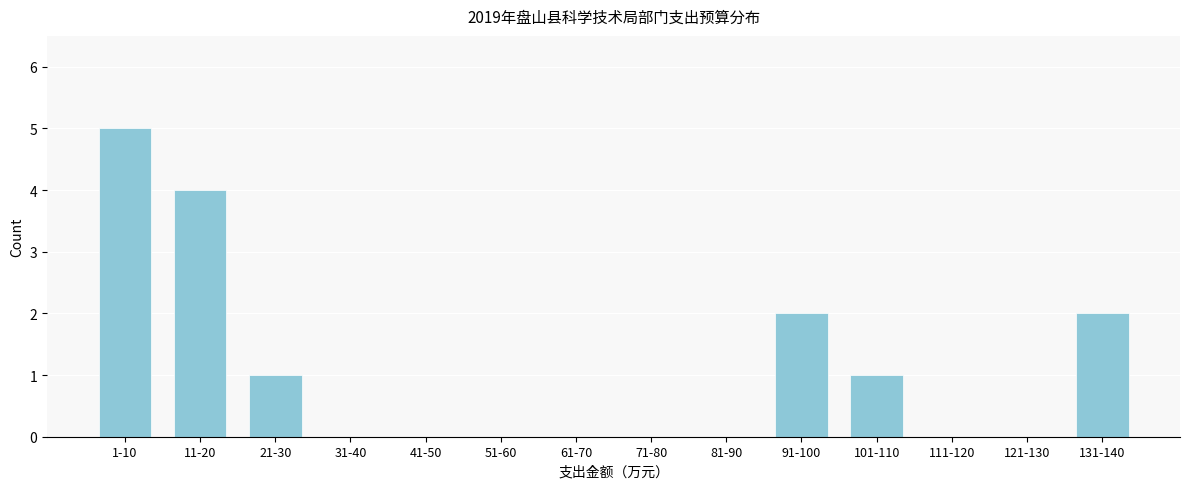

Reading left to right, what are all the values shown in this chart?

1-10=5	11-20=4	21-30=1	31-40=0	41-50=0	51-60=0	61-70=0	71-80=0	81-90=0	91-100=2	101-110=1	111-120=0	121-130=0	131-140=2